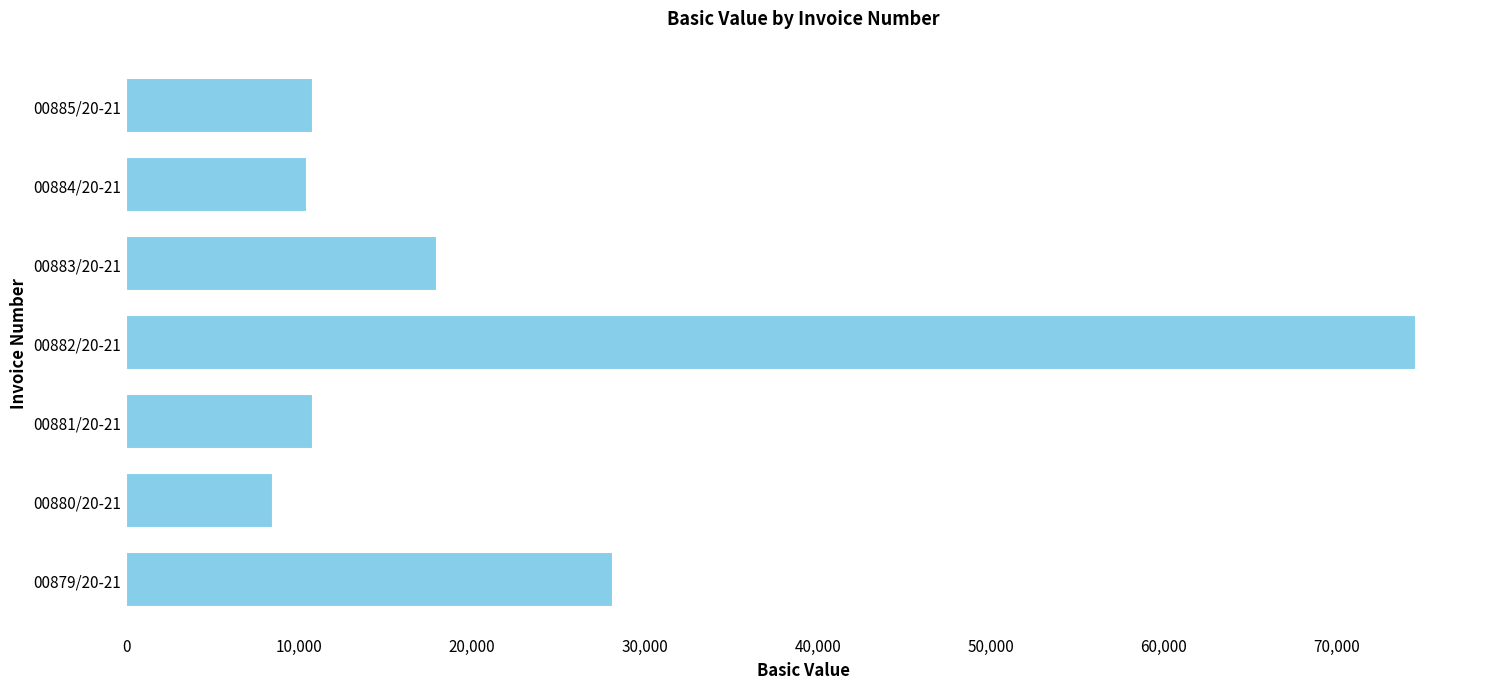

The value at 00882/20-21 is 118548.3. True or false?

False